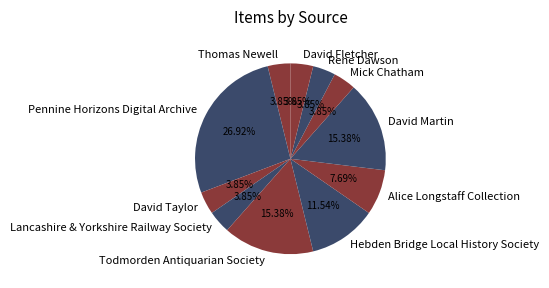

What is the largest slice in the pie chart?

Pennine Horizons Digital Archive